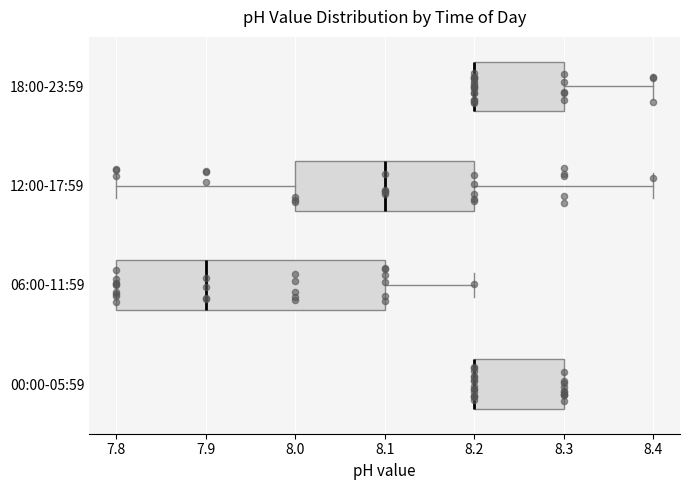

Reading bottom to top, read every box against the x-axis: the position of its median line, the range the box covers, and the ends of its whiskers. The values are not printed on the chart, so give them approximately, as read against the axis.

00:00-05:59: median 8.2 (drawn on the box's left edge), box 8.2 to 8.3, whiskers 8.2 to 8.3
06:00-11:59: median 7.9, box 7.8 to 8.1, whiskers 7.8 to 8.2
12:00-17:59: median 8.1, box 8.0 to 8.2, whiskers 7.8 to 8.4
18:00-23:59: median 8.2 (drawn on the box's left edge), box 8.2 to 8.3, whiskers 8.2 to 8.4